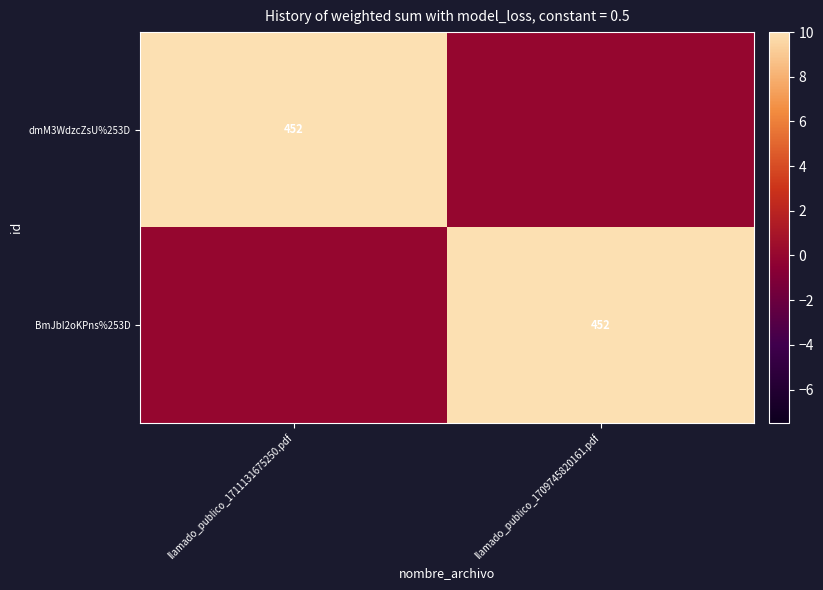

True or false: dmM3WdzcZsU%253D has a value of 452 at llamado_publico_1711131675250.pdf.

True